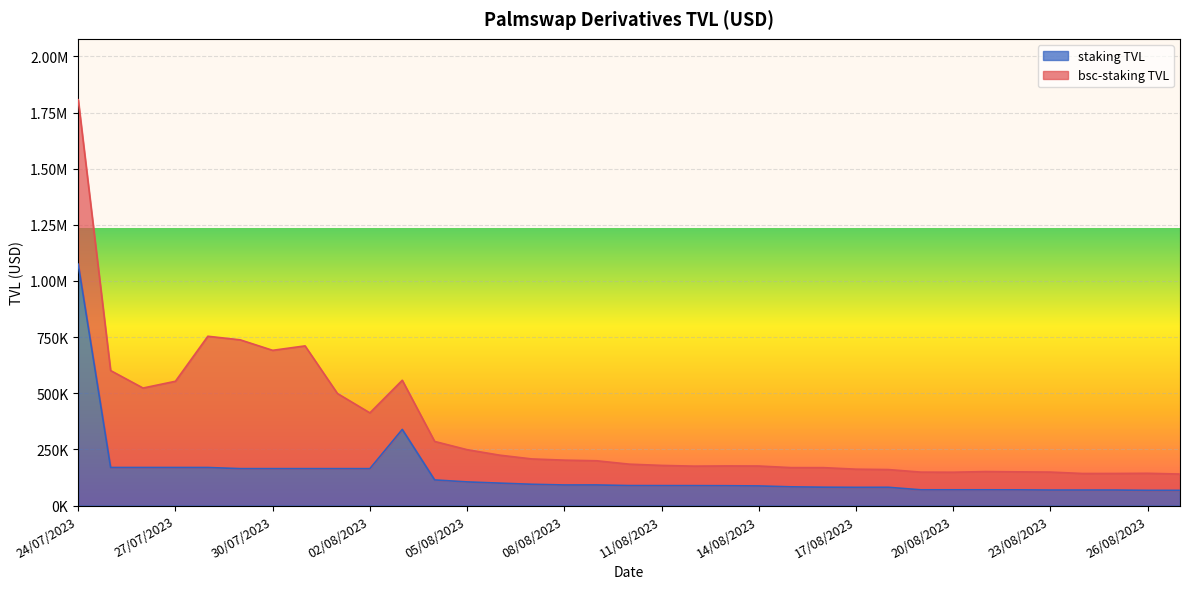

What is the difference between the second highest and second lowest values?

271244.8